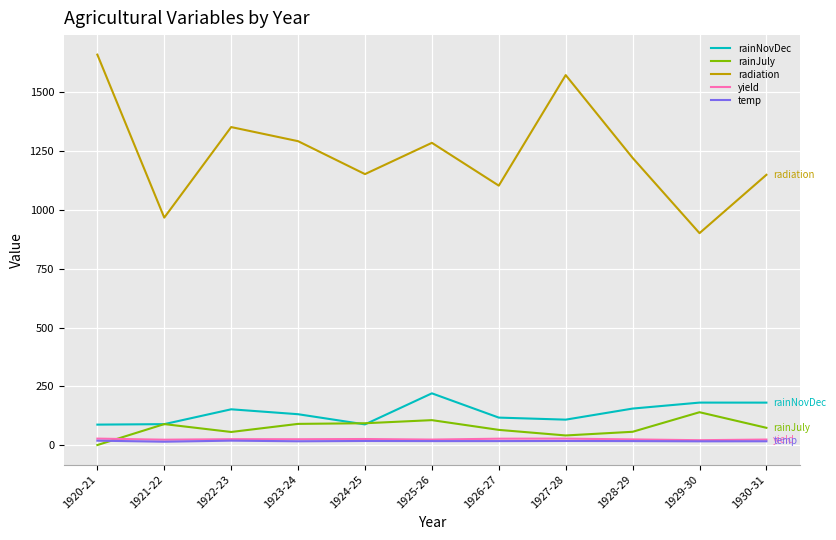

How many lines are shown in the chart?

5